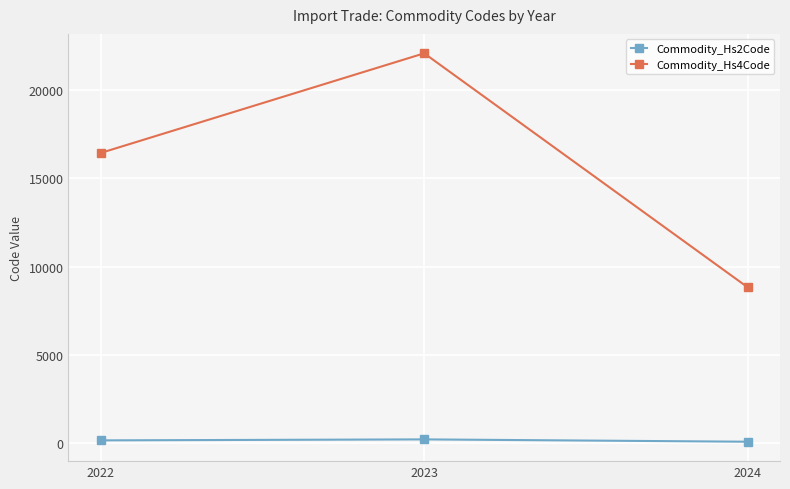

What is the value of the Commodity_Hs4Code point at the 2nd from the left?

22090